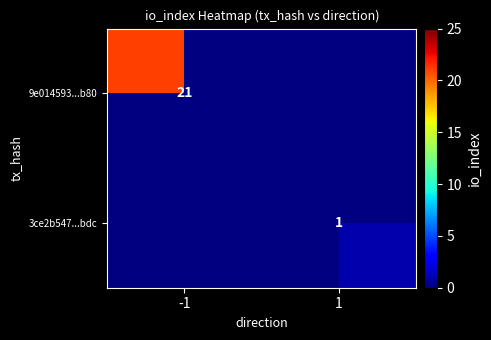

True or false: 9e014593...b80 has a value of 21 at -1.

True